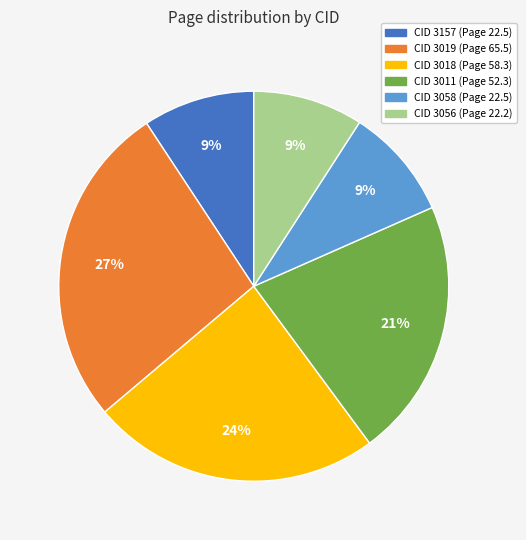

Is there a majority slice in this chart?

No